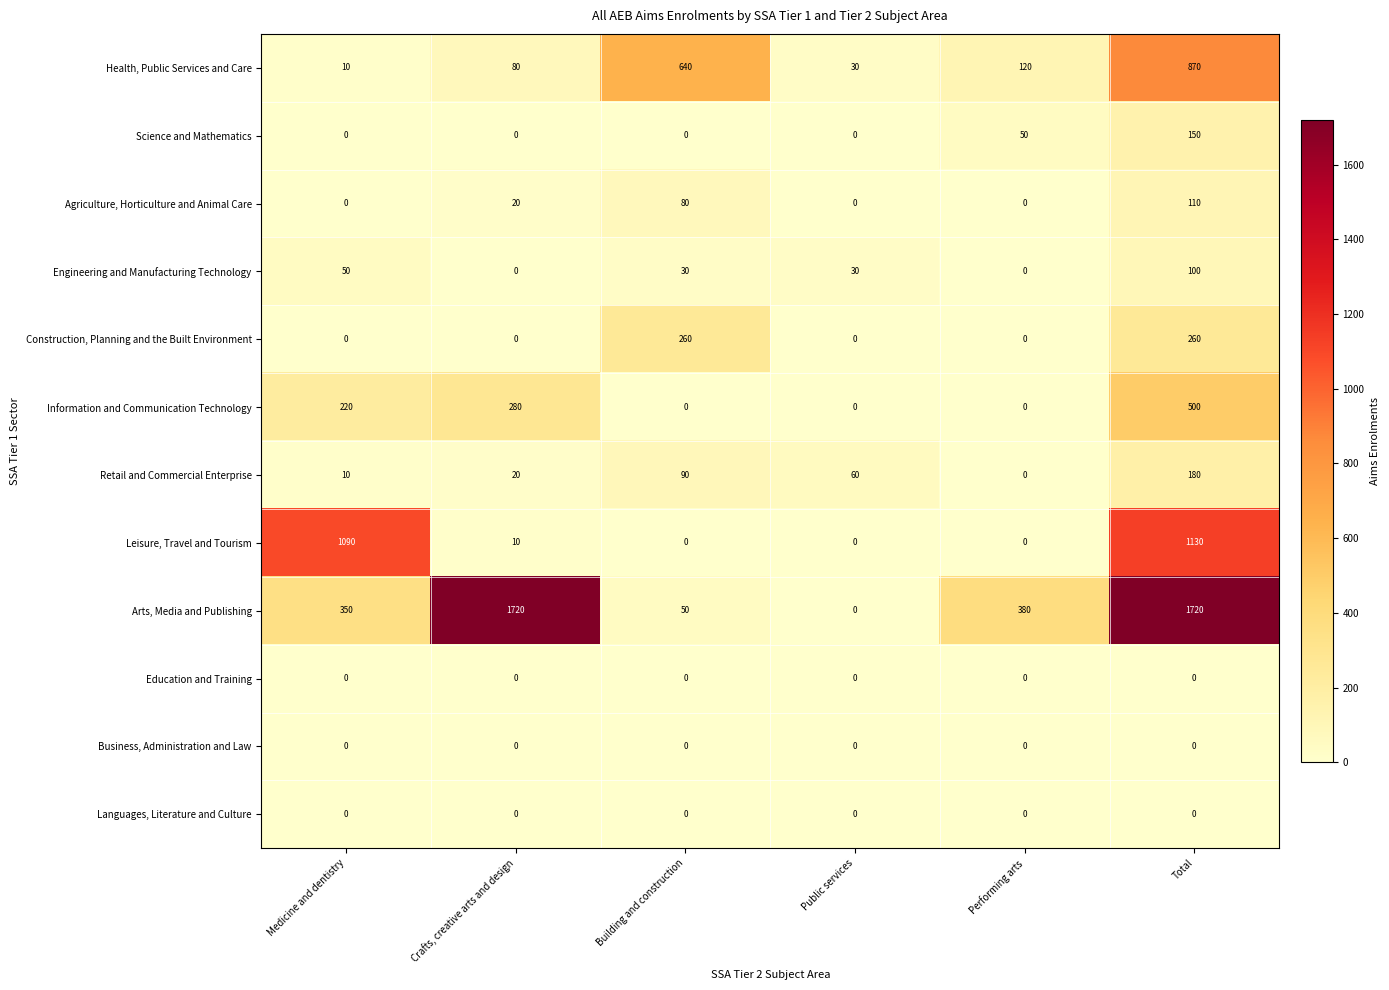

What is the difference between the highest and lowest values at Performing arts?

380